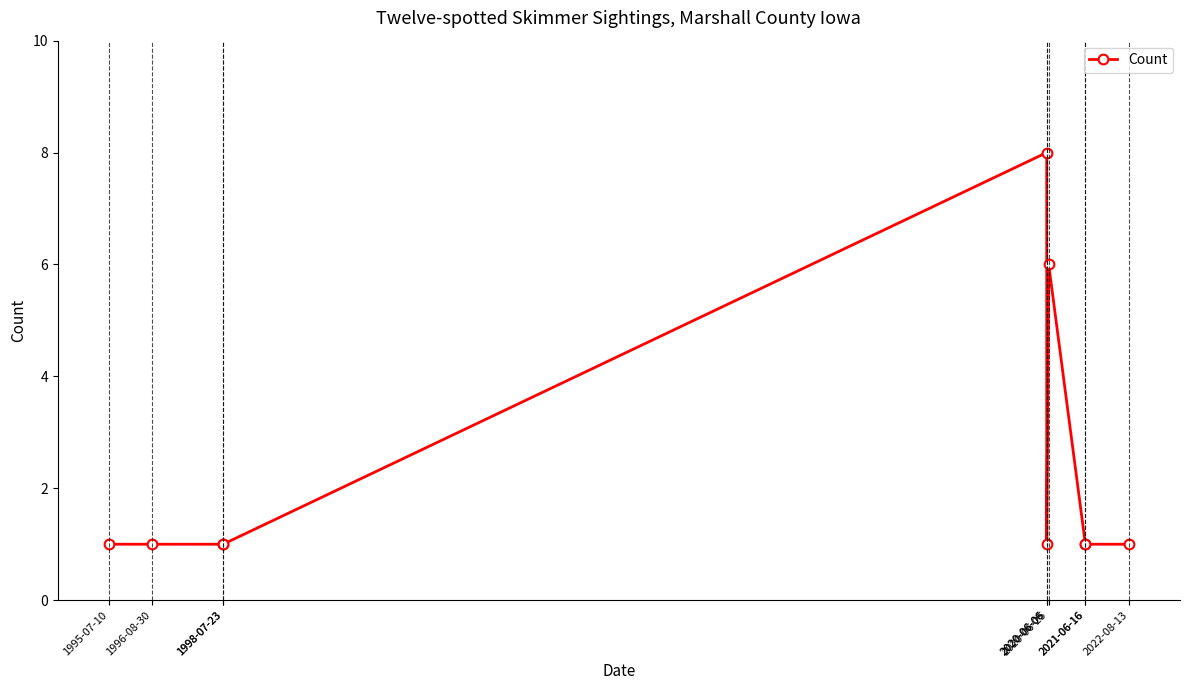

How many lines are shown in the chart?

1